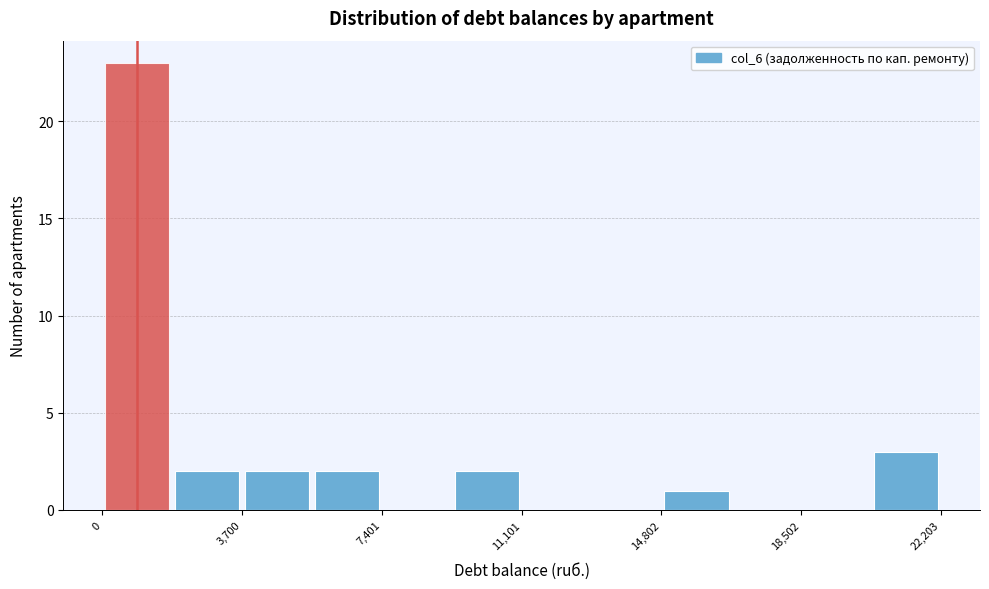

Read against the x-axis, roughly where is the centre of the tallest bar?

1000